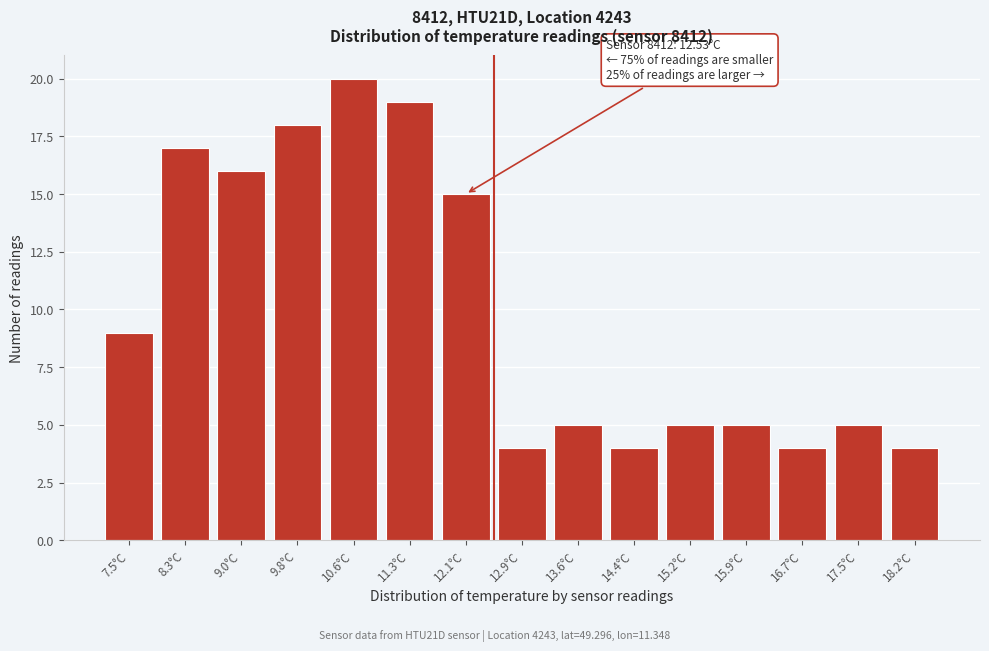

Reading left to right, extract all data points from this chart.

9	17	16	18	20	19	15	4	5	4	5	5	4	5	4